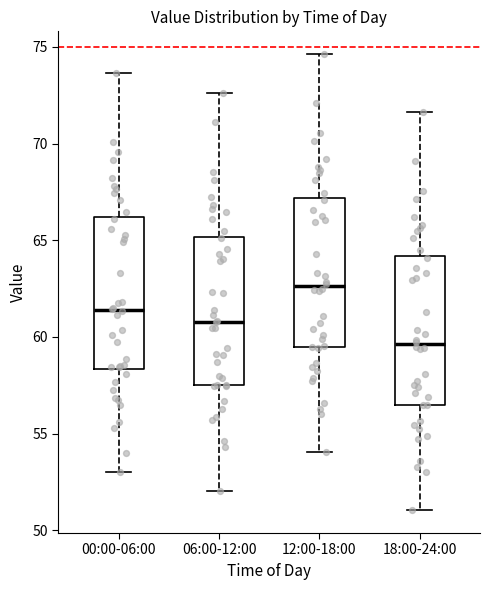

Which box has the lowest median line?

18:00-24:00